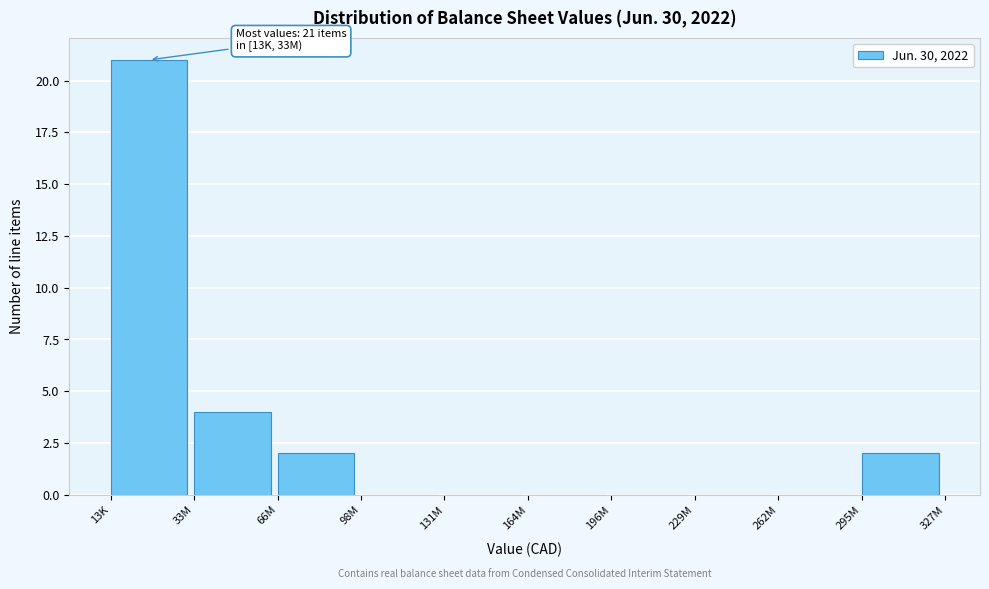

Reading right to left, list all the values displayed in this chart.

295M=2	262M=0	229M=0	196M=0	164M=0	131M=0	98M=0	66M=2	33M=4	13K=21